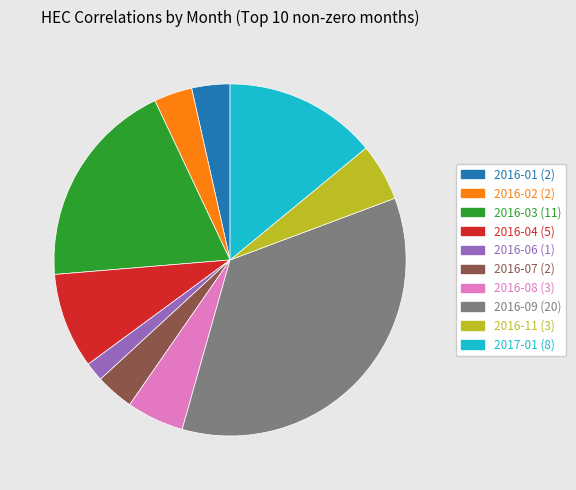

Is the sum of 2016-02 and 2016-09 greater than half?

No